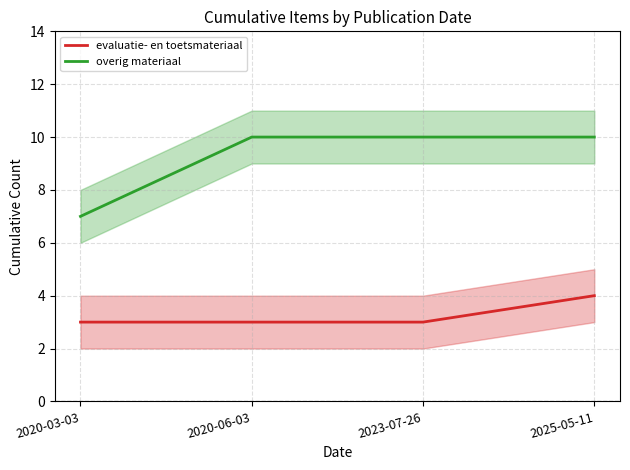

What is the difference between the highest and lowest values at 2020-03-03?

4